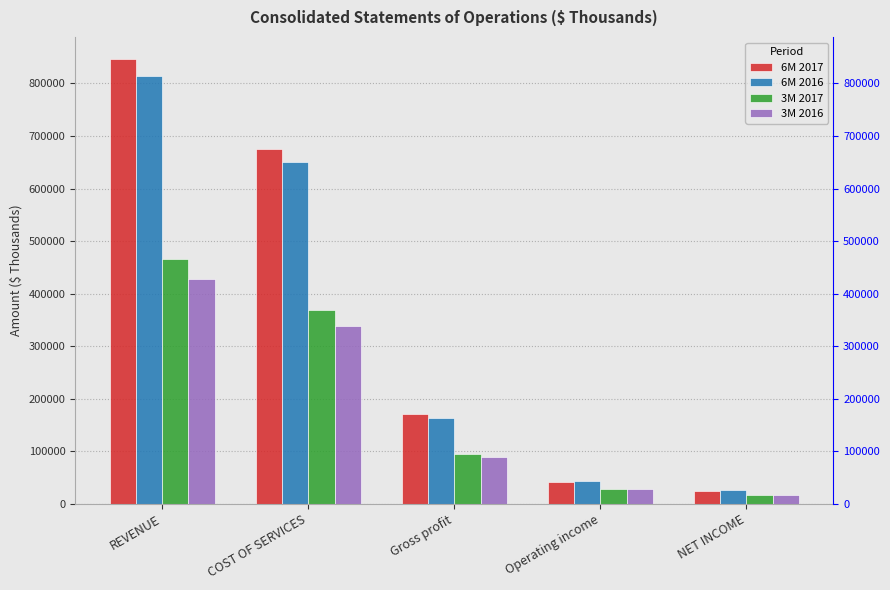

Rank the series by their maximum value, from highest to lowest.

6M 2017, 6M 2016, 3M 2017, 3M 2016